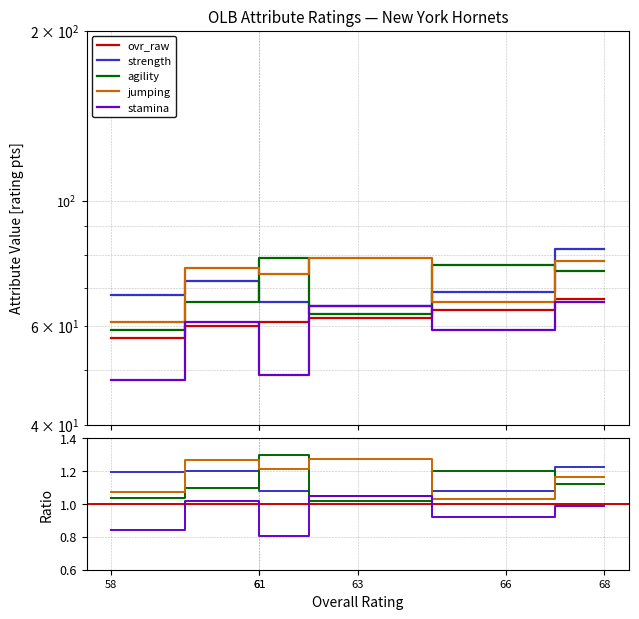

True or false: agility and ovr_raw intersect in this chart.

False